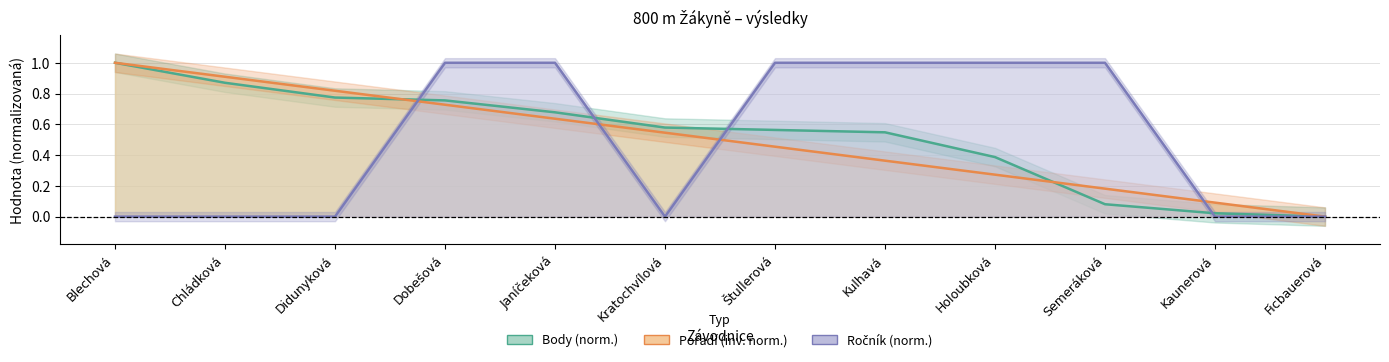

What is the maximum value shown in the chart?

1.0